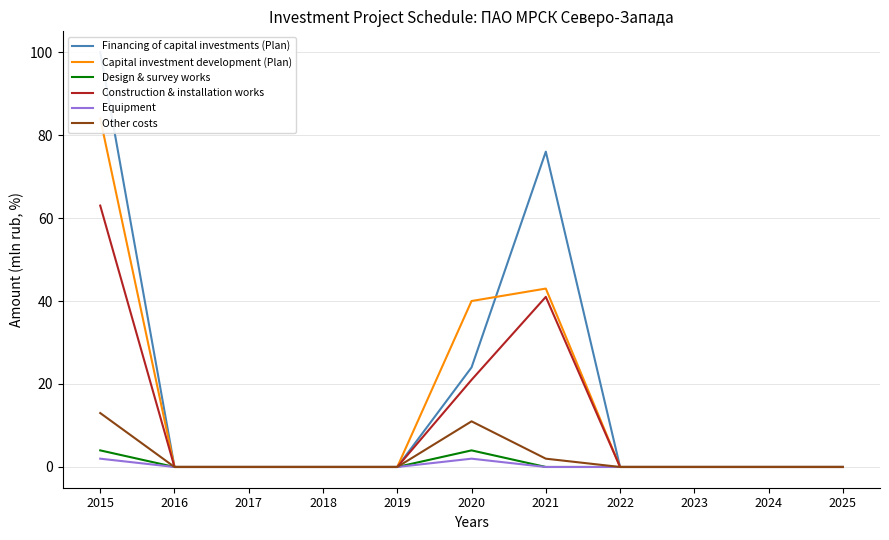

Reading right to left, extract all data points from this chart.

Financing of capital investments (Plan): 0	0	0	0	76	24	0	0	0	0	100
Capital investment development (Plan): 0	0	0	0	43	40	0	0	0	0	84
Design & survey works: 0	0	0	0	0	4	0	0	0	0	4
Construction & installation works: 0	0	0	0	41	21	0	0	0	0	63
Equipment: 0	0	0	0	0	2	0	0	0	0	2
Other costs: 0	0	0	0	2	11	0	0	0	0	13